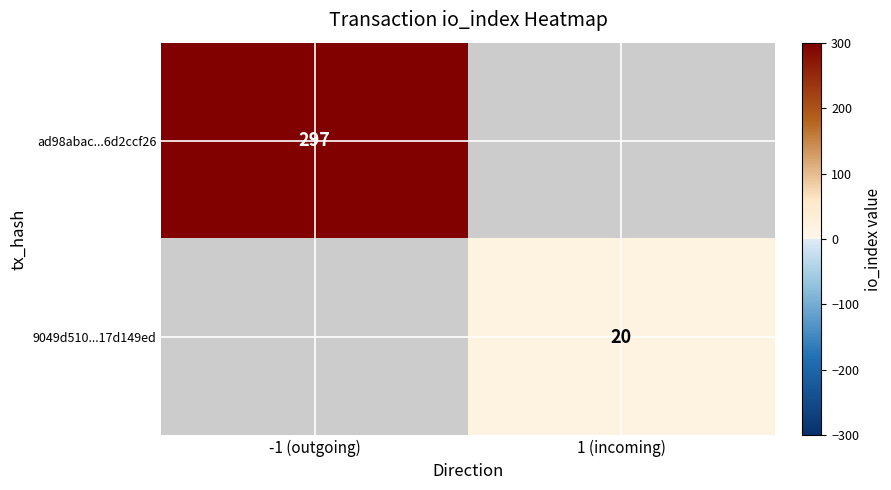

The value of ad98abac...6d2ccf26 at -1 (outgoing) is 425.6. True or false?

False